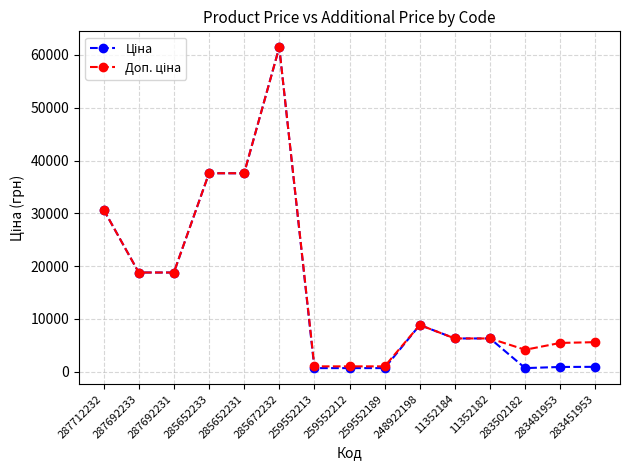

Which category has the highest value across all series?

285672232